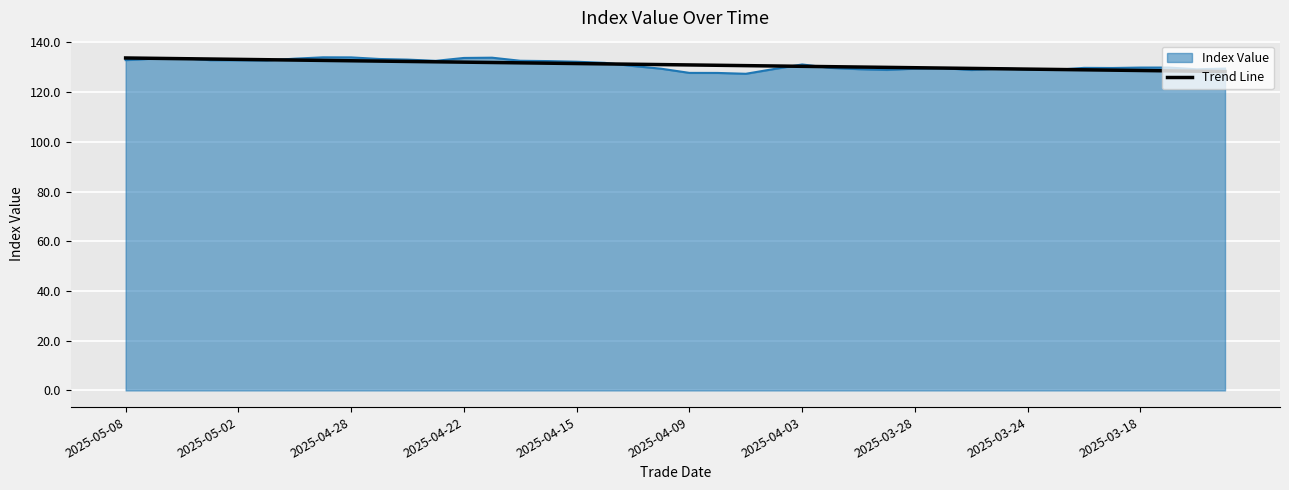

What is the minimum value shown in the chart?

127.3